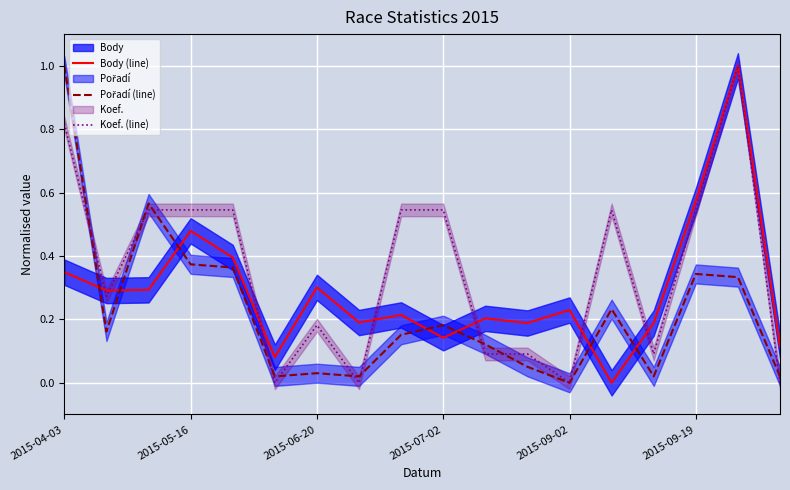

How many intersections are there between Body (line) and Koef. (line)?

7